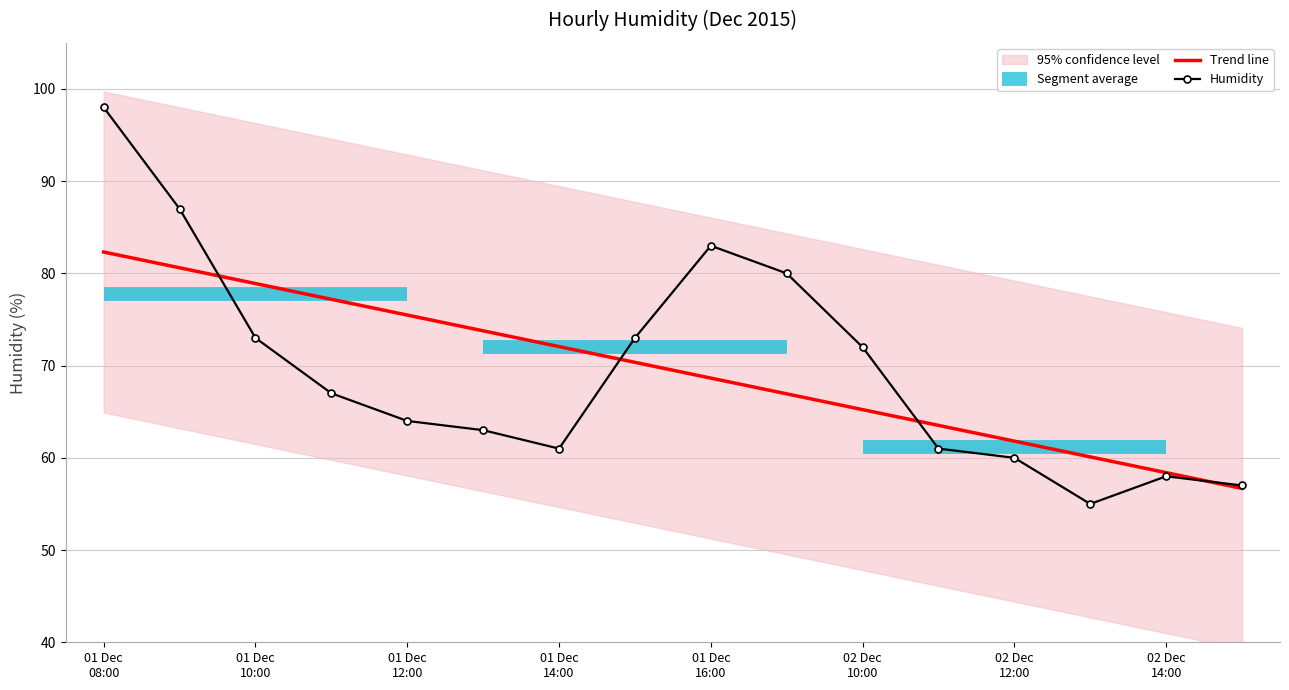

What is the highest value of the Humidity series?

98.0